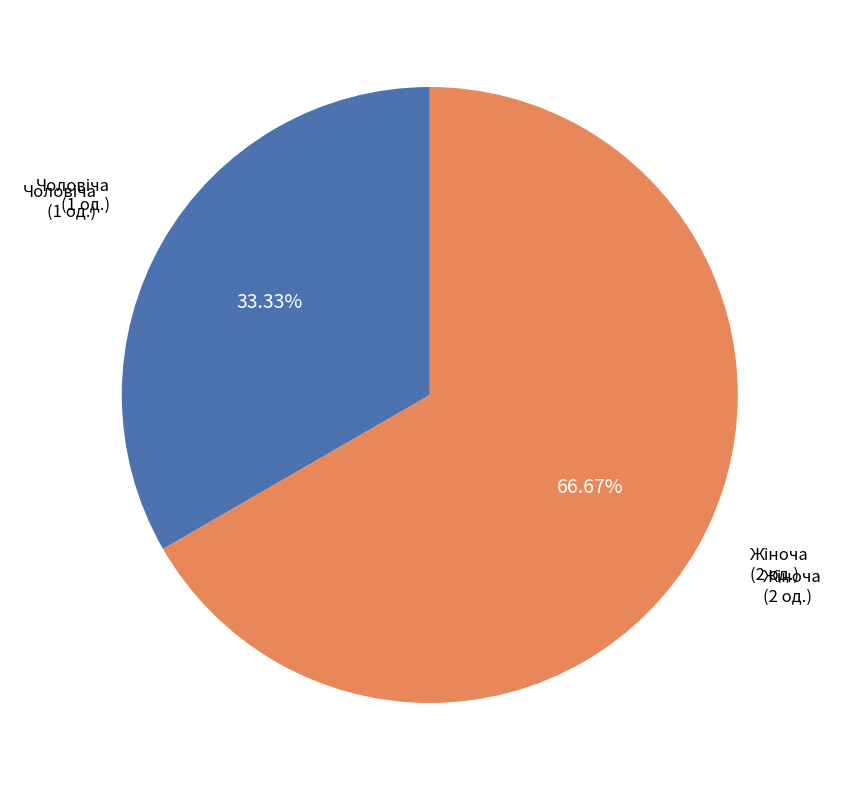

Is there a majority slice in this chart?

Yes